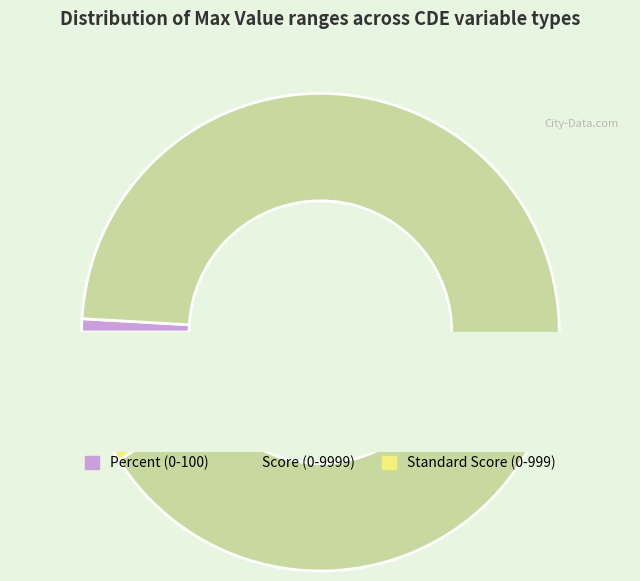

Count the number of slices in the pie.

3